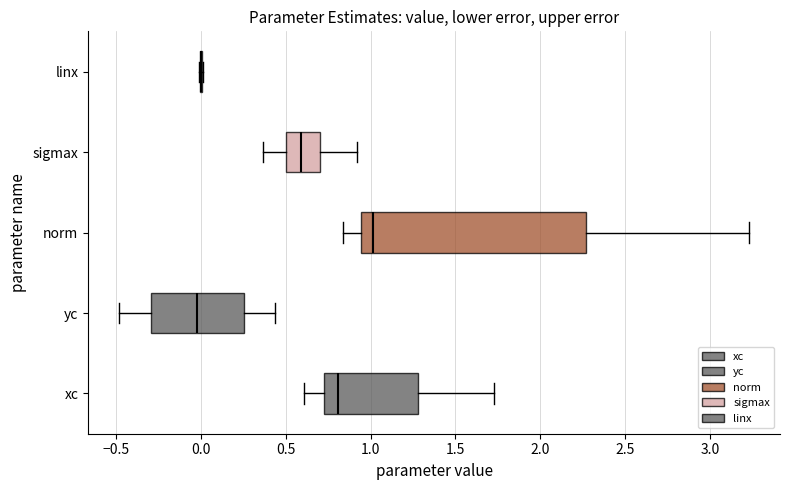

Which box is the widest, from its left edge to its right edge?

norm